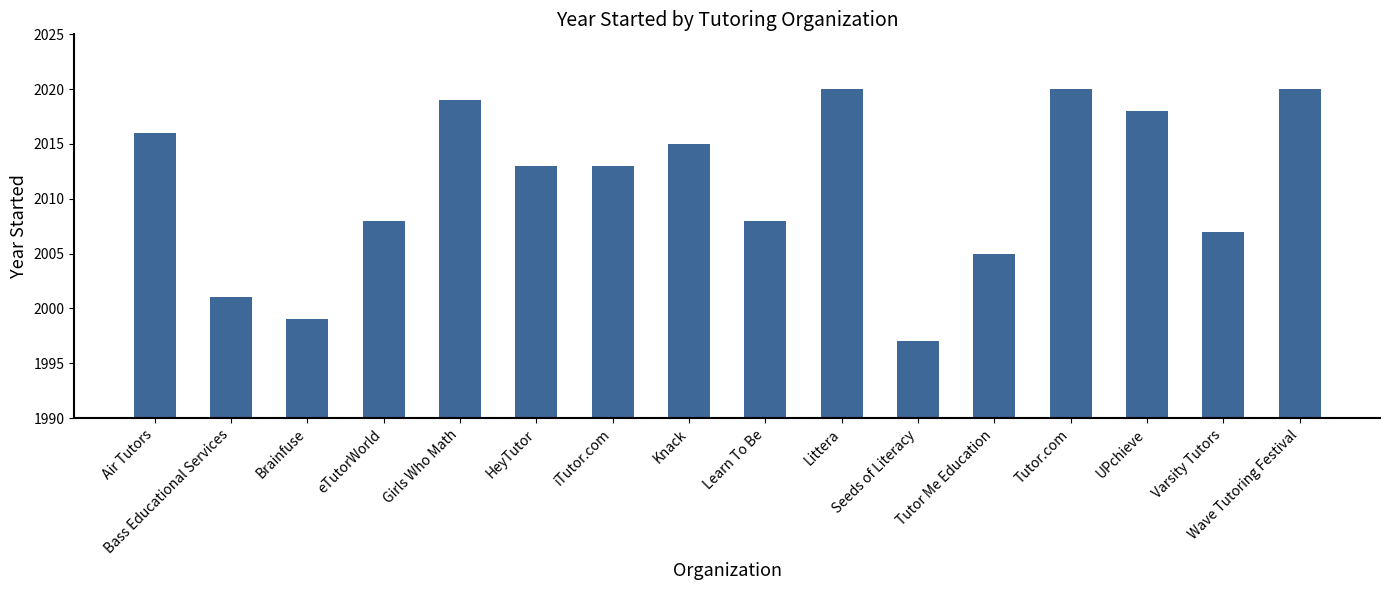

What is the label of the 9th bar from the left?

Learn To Be